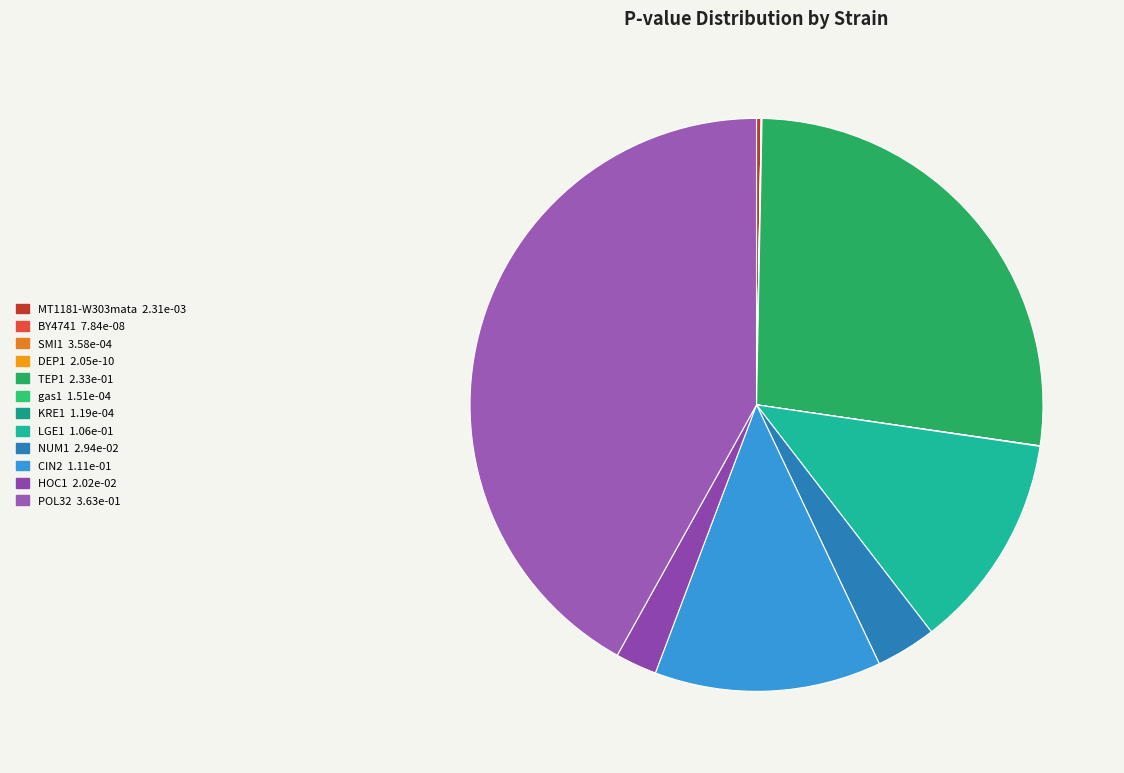

Rank the categories by value from lowest to highest.

DEP1, BY4741, KRE1, gas1, SMI1, MT1181-W303mata, HOC1, NUM1, LGE1, CIN2, TEP1, POL32